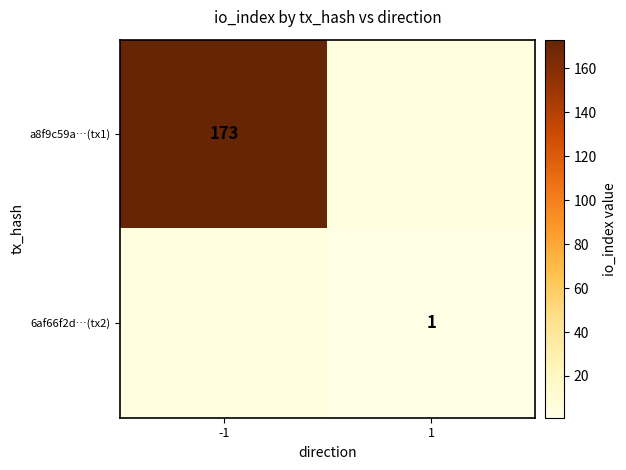

Is it true that 6af66f2d…(tx2) equals 1 at 1?

True